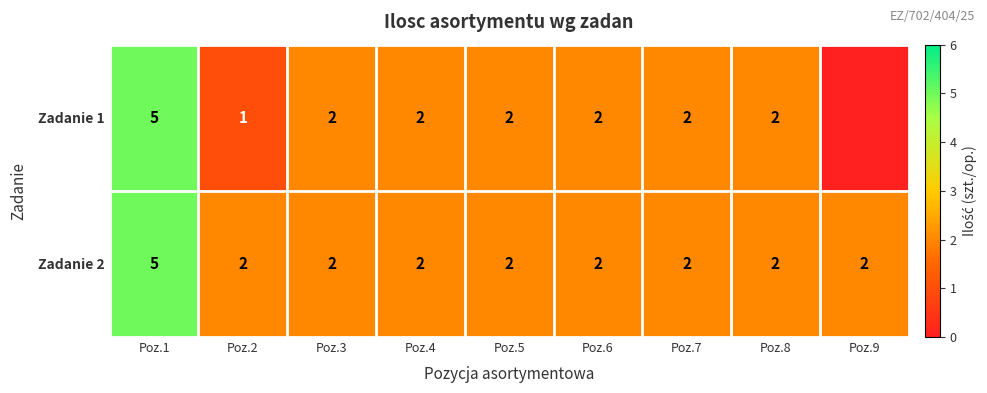

How many data points in Zadanie 2 are above 2?

1